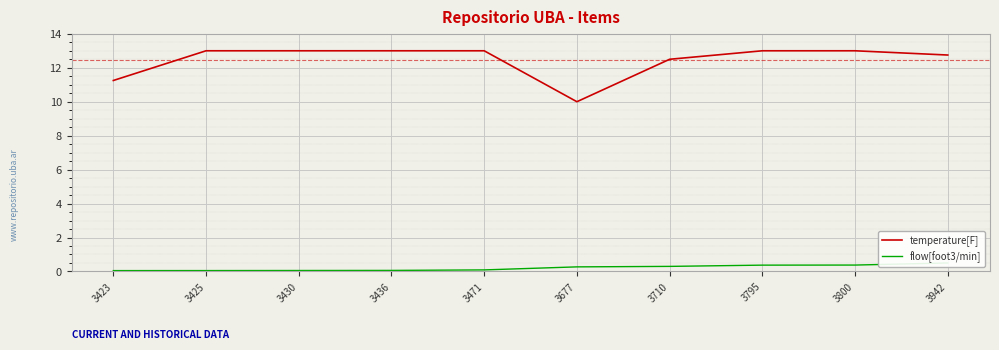

Which series has the largest range (max minus min)?

temperature[F]